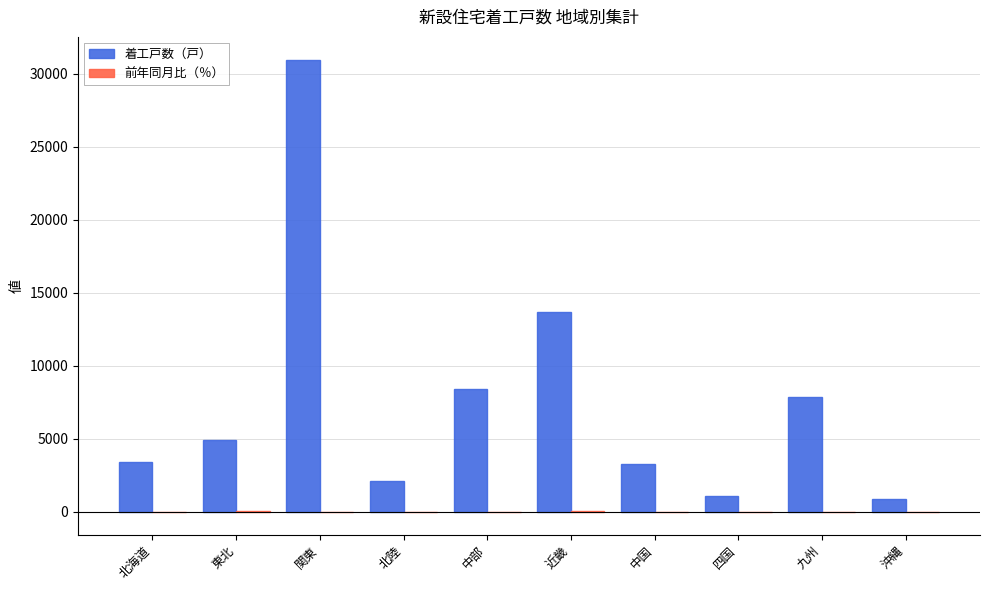

Where is 着工戸数（戸） nearest to the value 15922?

近畿